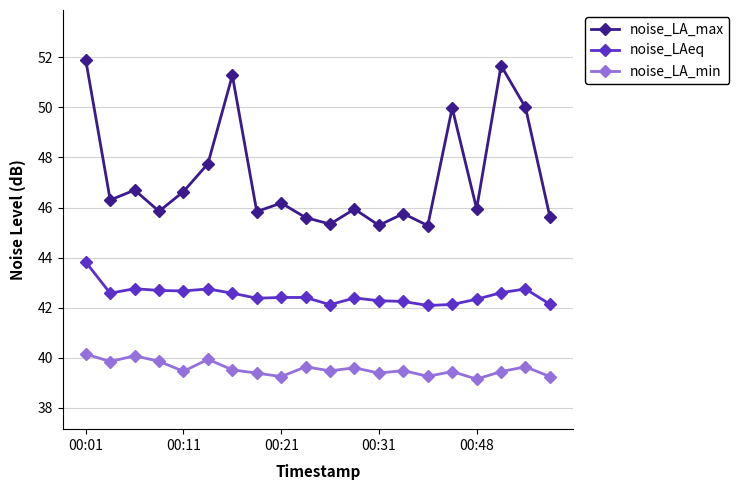

What is the greatest value displayed?

51.9